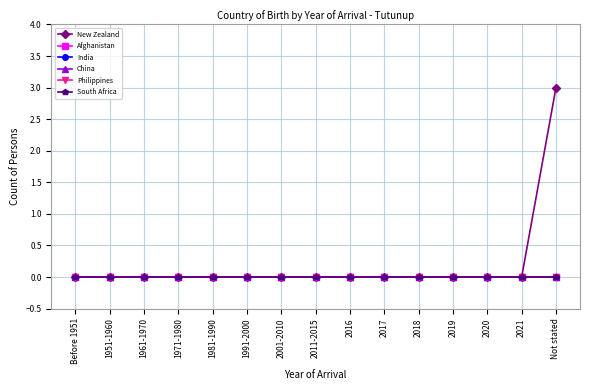

Is this an area chart (filled region under the line)?

No